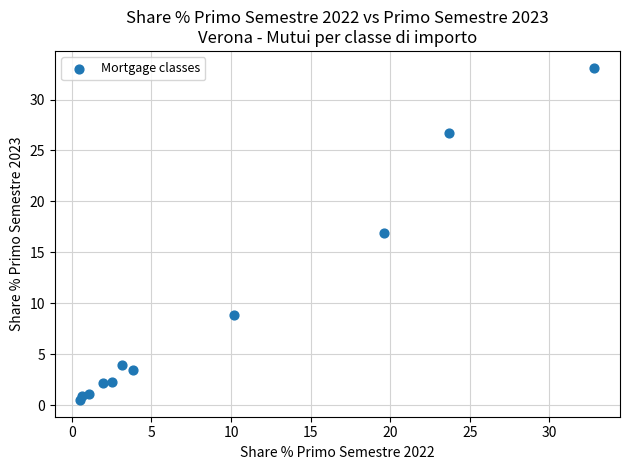

What Y value in the scatter plot is closest to 16?

16.9